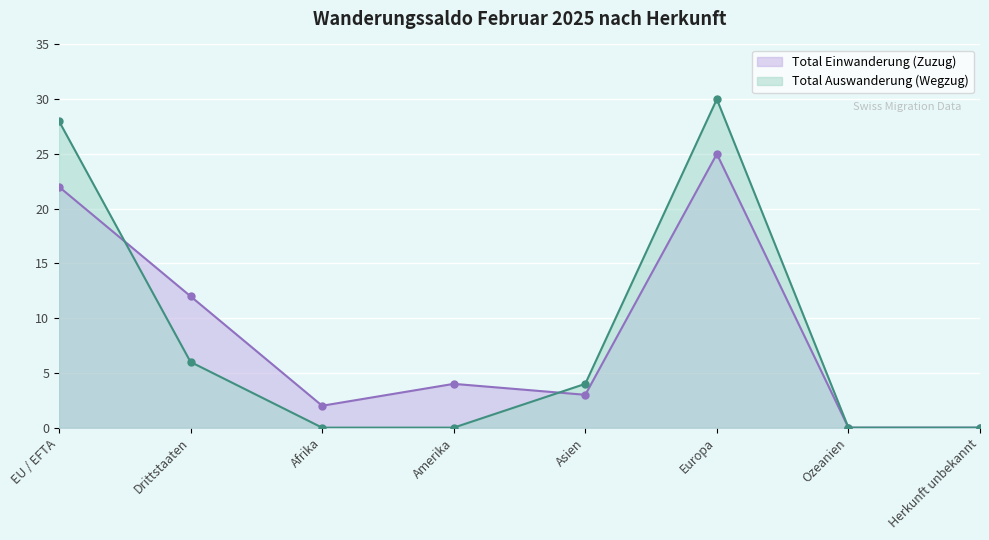

Which series has the widest spread of values?

Total Auswanderung (Wegzug)